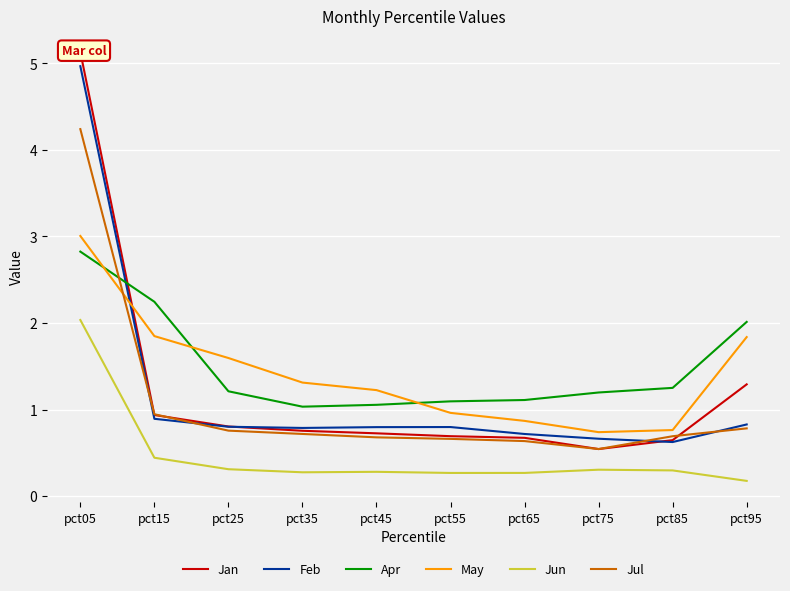

Where is Jan nearest to the value 2?

pct95